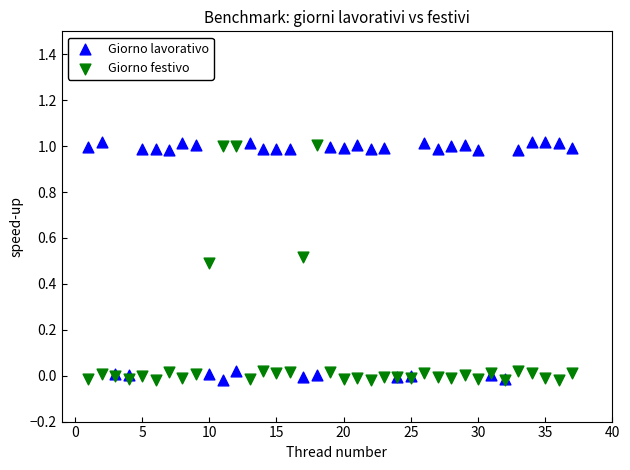

Which series reaches the maximum Y coordinate?

Giorno lavorativo